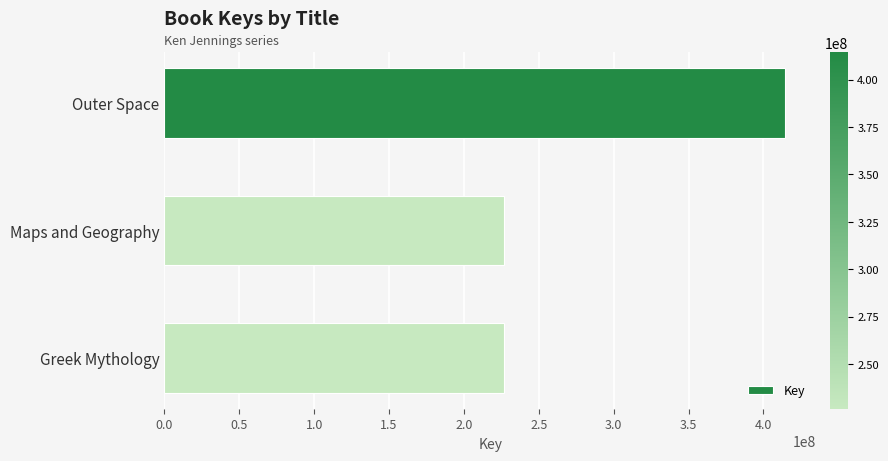

What is the sum of the values at Maps and Geography and Outer Space?

641012123